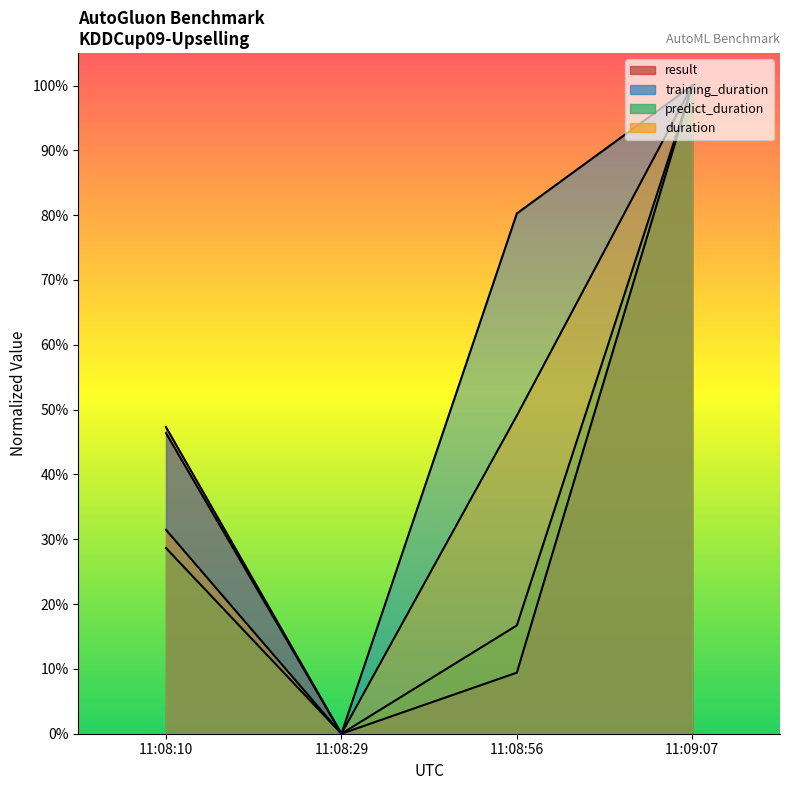

Which has a higher value, 11:08:29 or 11:08:56?

11:08:56